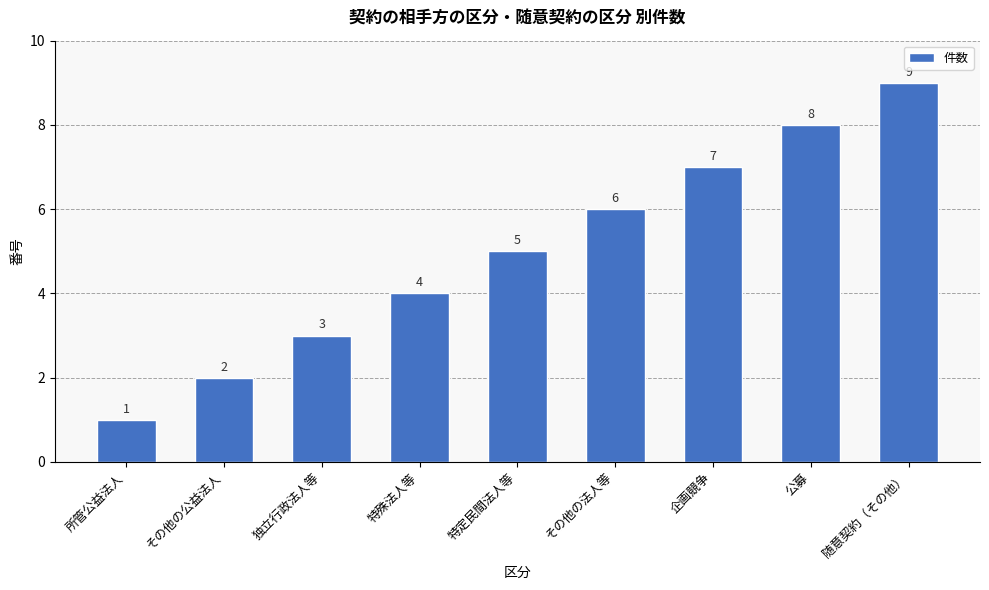

What is the value of the 4th bar from the left?

4